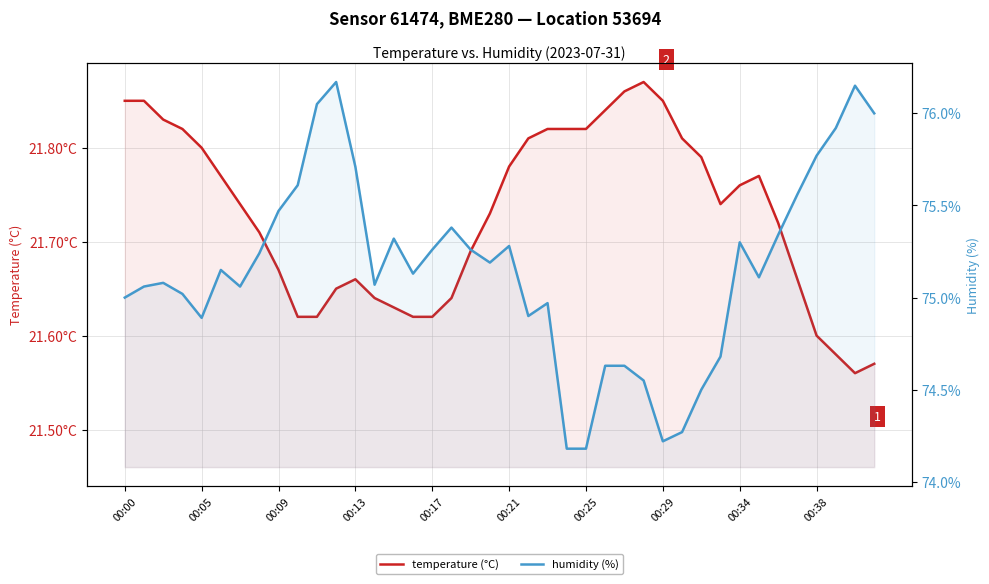

Reading left to right, list all the values displayed in this chart.

temperature (°C): 21.9	21.9	21.8	21.8	21.8	21.8	21.7	21.7	21.7	21.6	21.6	21.6	21.7	21.6	21.6	21.6	21.6	21.6	21.7	21.7	21.8	21.8	21.8	21.8	21.8	21.8	21.9	21.9	21.9	21.8	21.8	21.7	21.8	21.8	21.7	21.7	21.6	21.6	21.6	21.6
humidity (%): 75.0	75.1	75.1	75.0	74.9	75.2	75.1	75.2	75.5	75.6	76.0	76.2	75.7	75.1	75.3	75.1	75.3	75.4	75.3	75.2	75.3	74.9	75.0	74.2	74.2	74.6	74.6	74.5	74.2	74.3	74.5	74.7	75.3	75.1	75.3	75.6	75.8	75.9	76.2	76.0